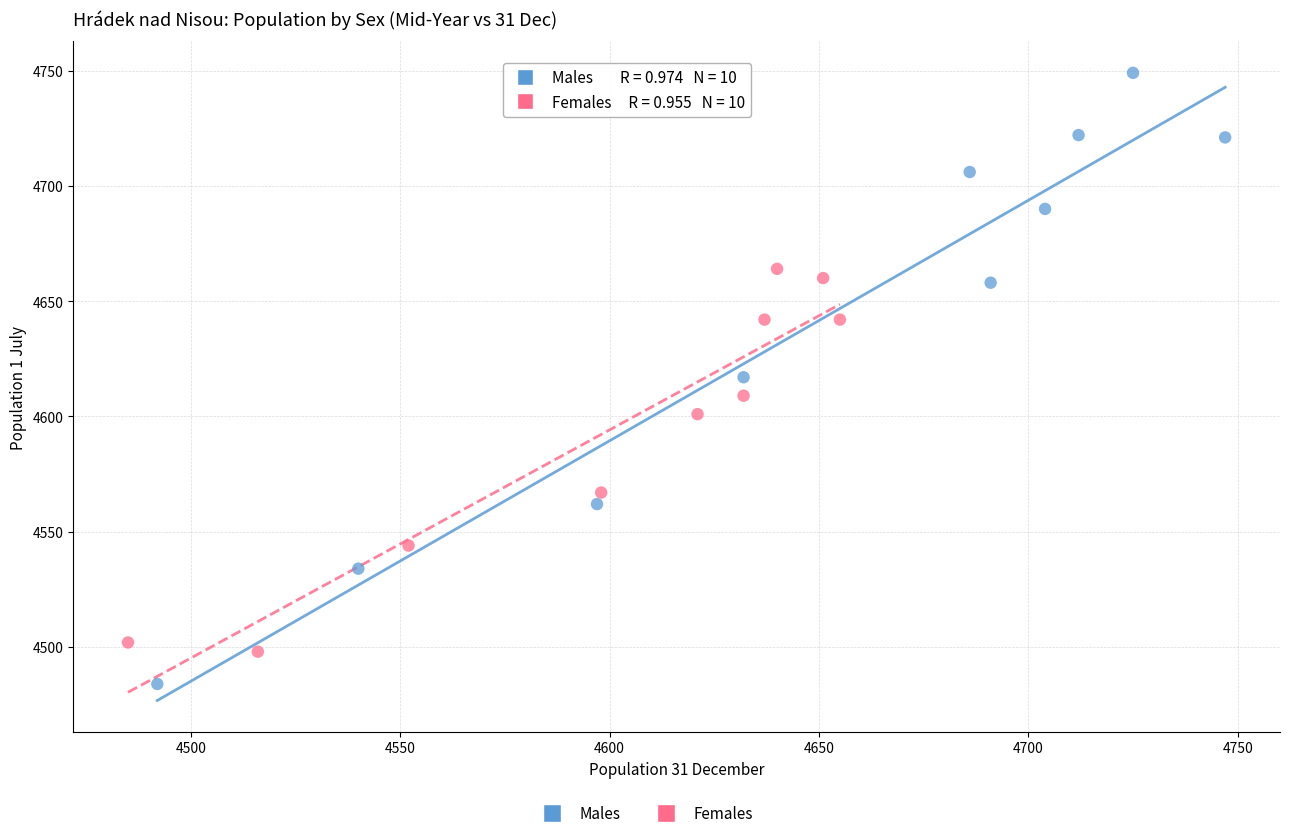

Which series reaches the minimum Y coordinate?

Males